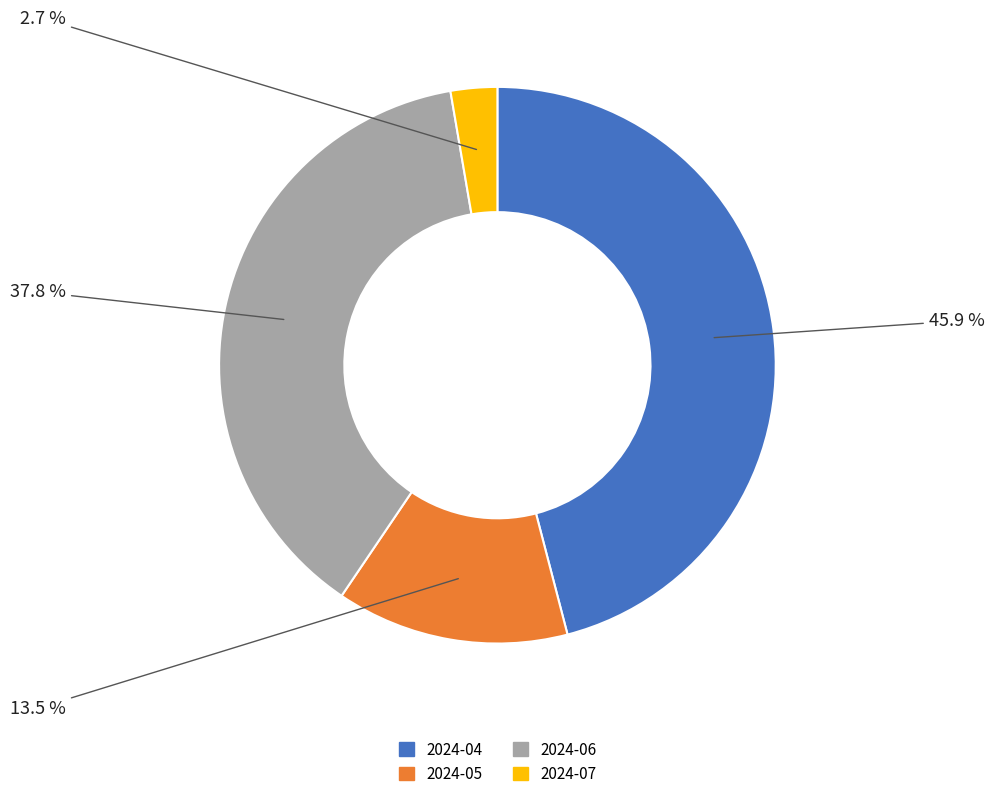

The 2024-06 slice represents 38% of the pie. True or false?

True